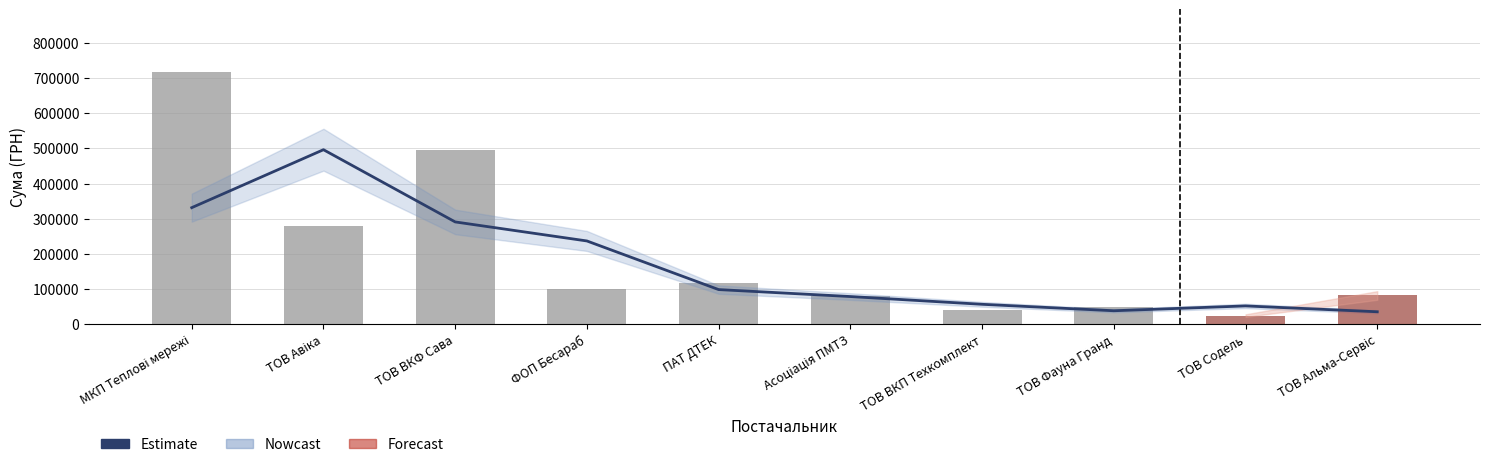

The value at ТОВ ВКФ Сава is 494147.7. True or false?

True